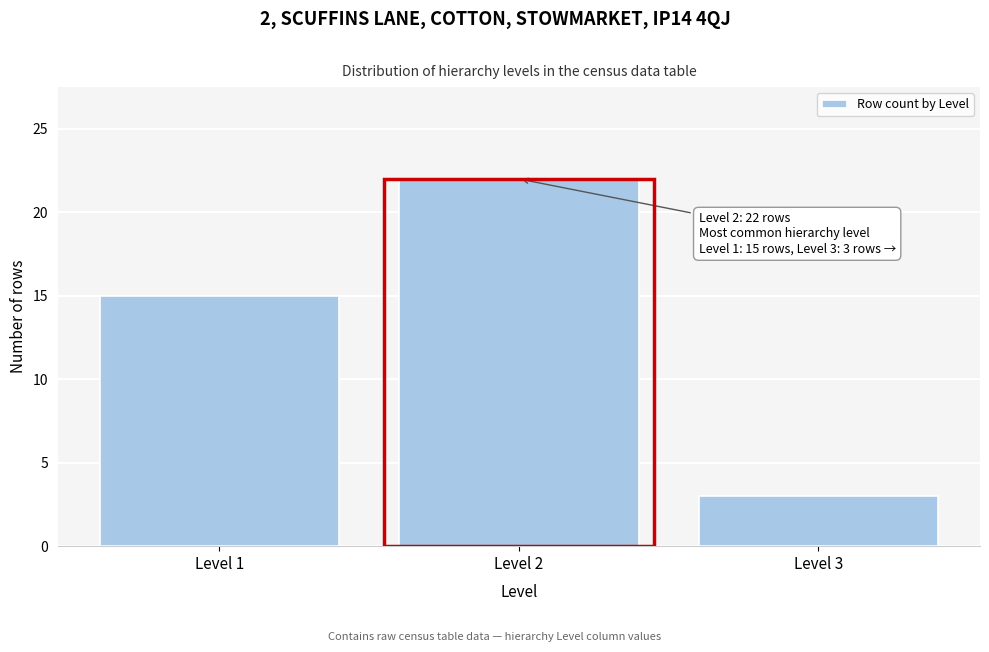

Reading left to right, list all the values displayed in this chart.

15	22	3